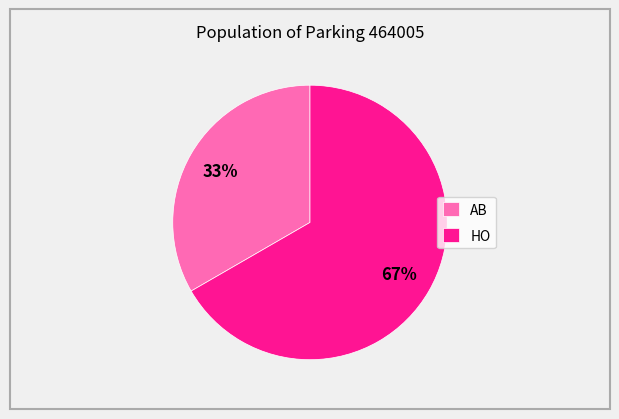

Is there any slice that represents more than half of the pie?

Yes